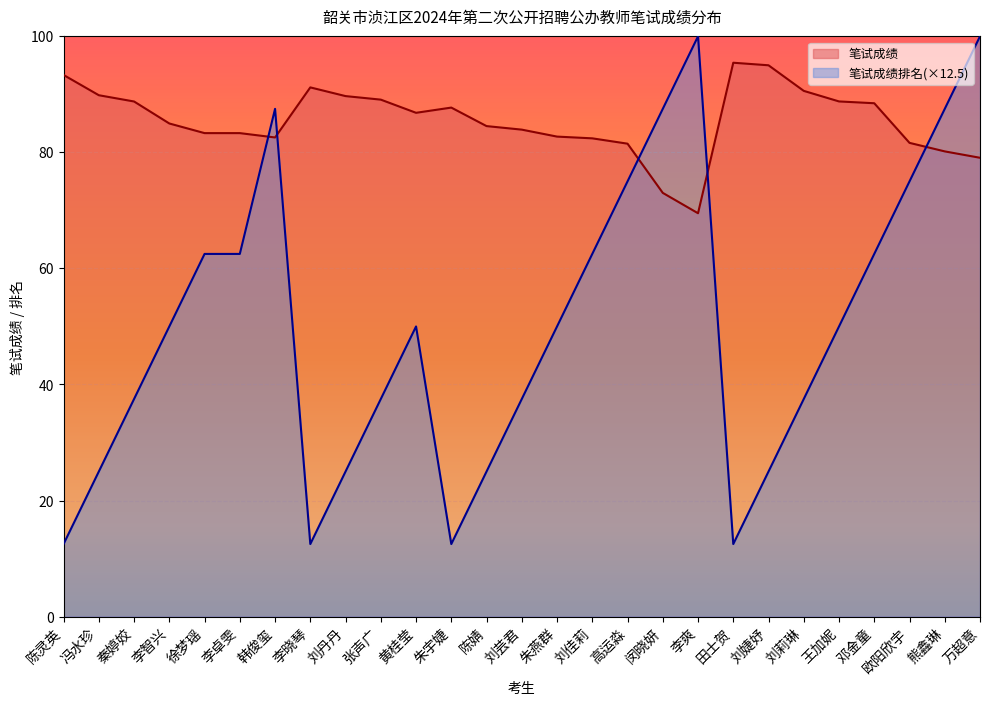

How many lines are shown in the chart?

2